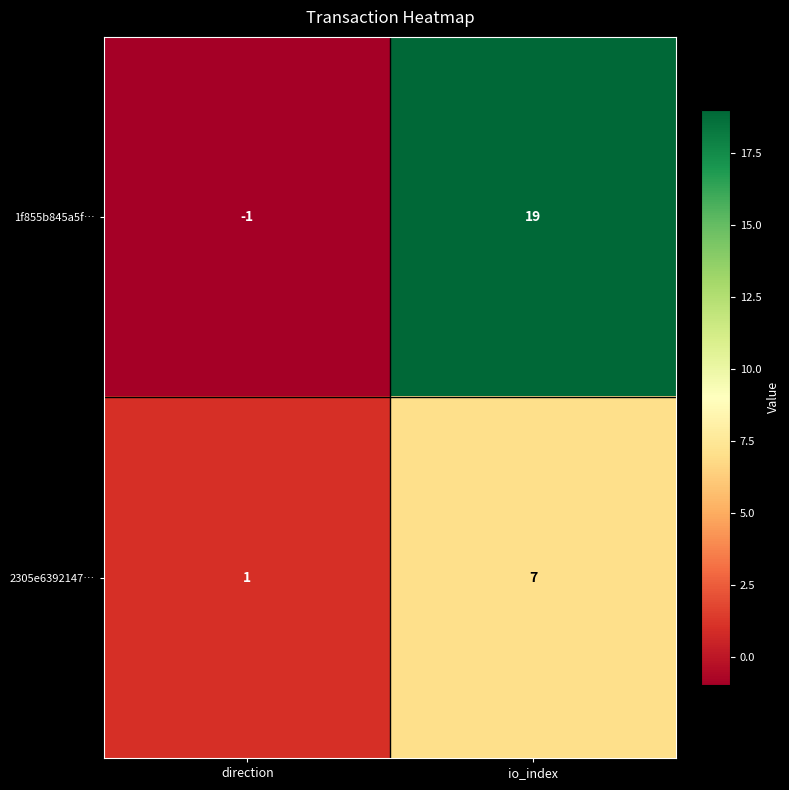

What is the difference between the 2305e6392147… values at direction and io_index?

6